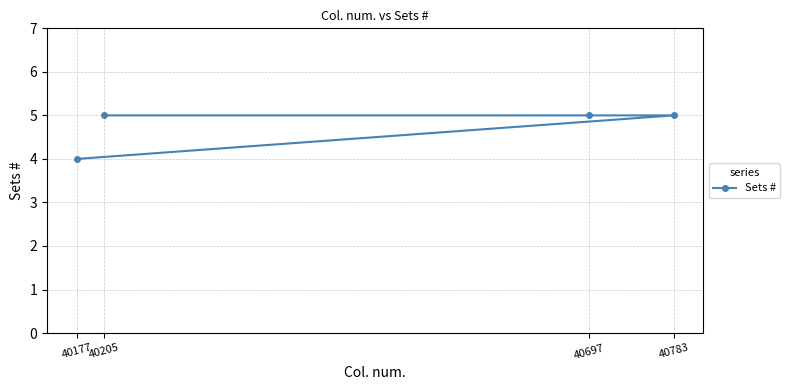

What is the maximum value shown in the chart?

5